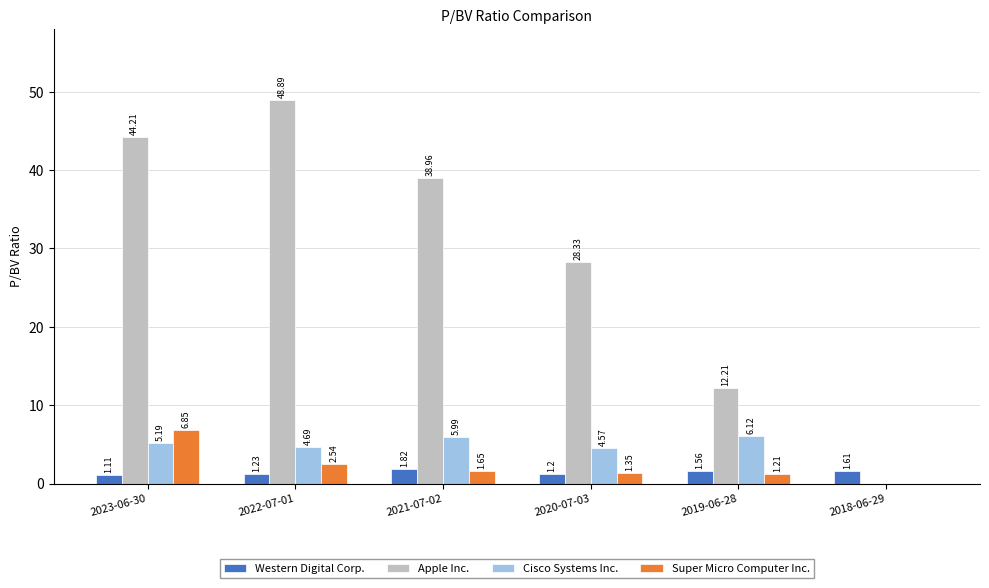

Is the value of Western Digital Corp. at 2019-06-28 greater than the value of Cisco Systems Inc. at 2023-06-30?

No